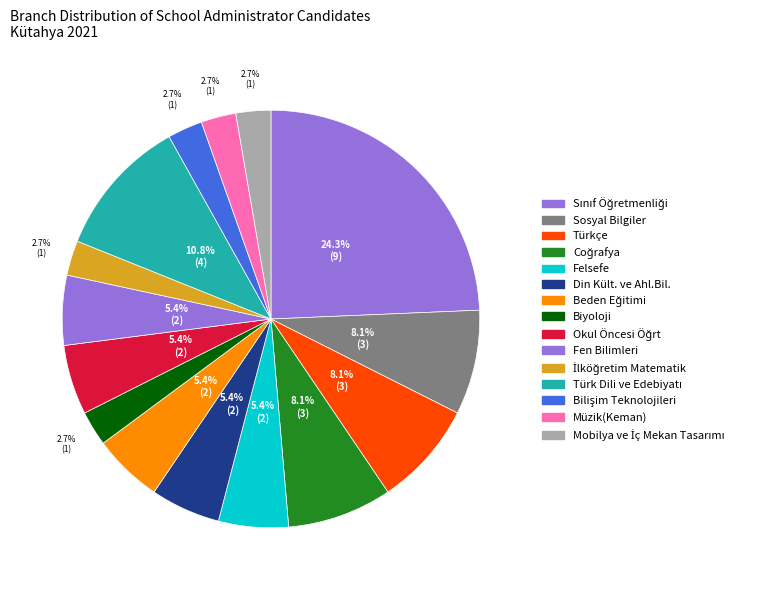

How many segments does this pie chart have?

15